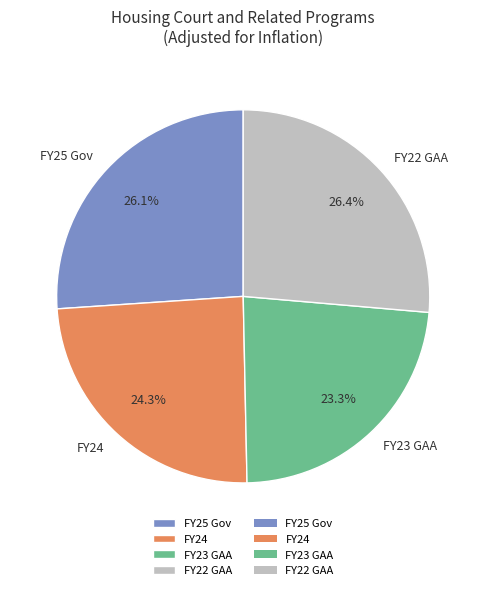

Is there any slice that represents more than half of the pie?

No